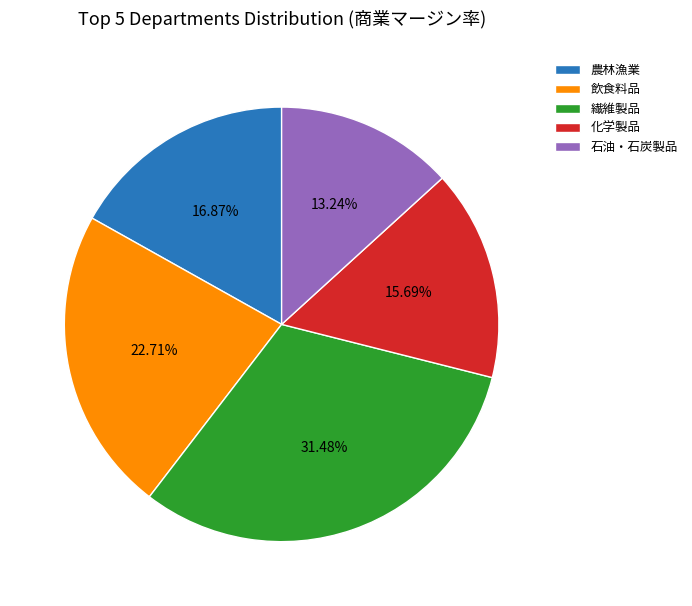

To the nearest percent, what portion does 農林漁業 represent?

17%